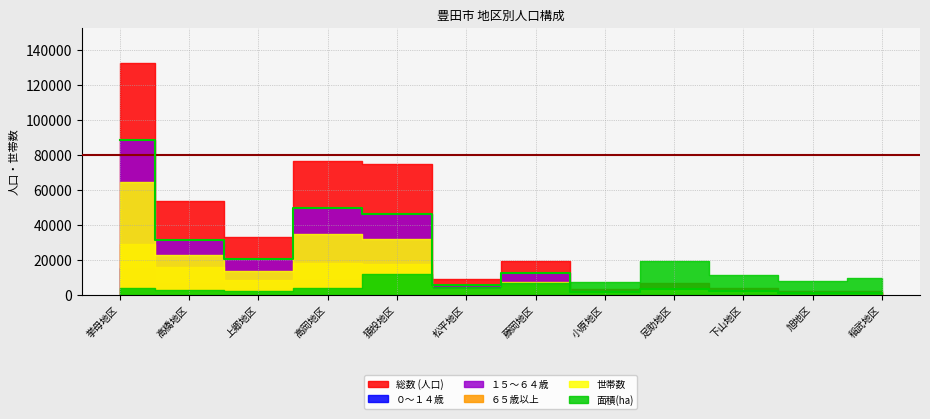

What is the sum of all ０～１４歳 values?

50073